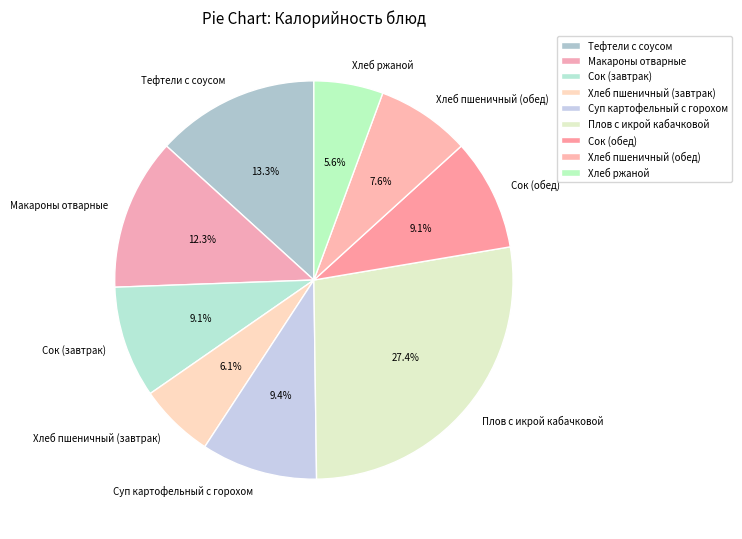

What portion of the pie excludes Тефтели с соусом?

86.7%